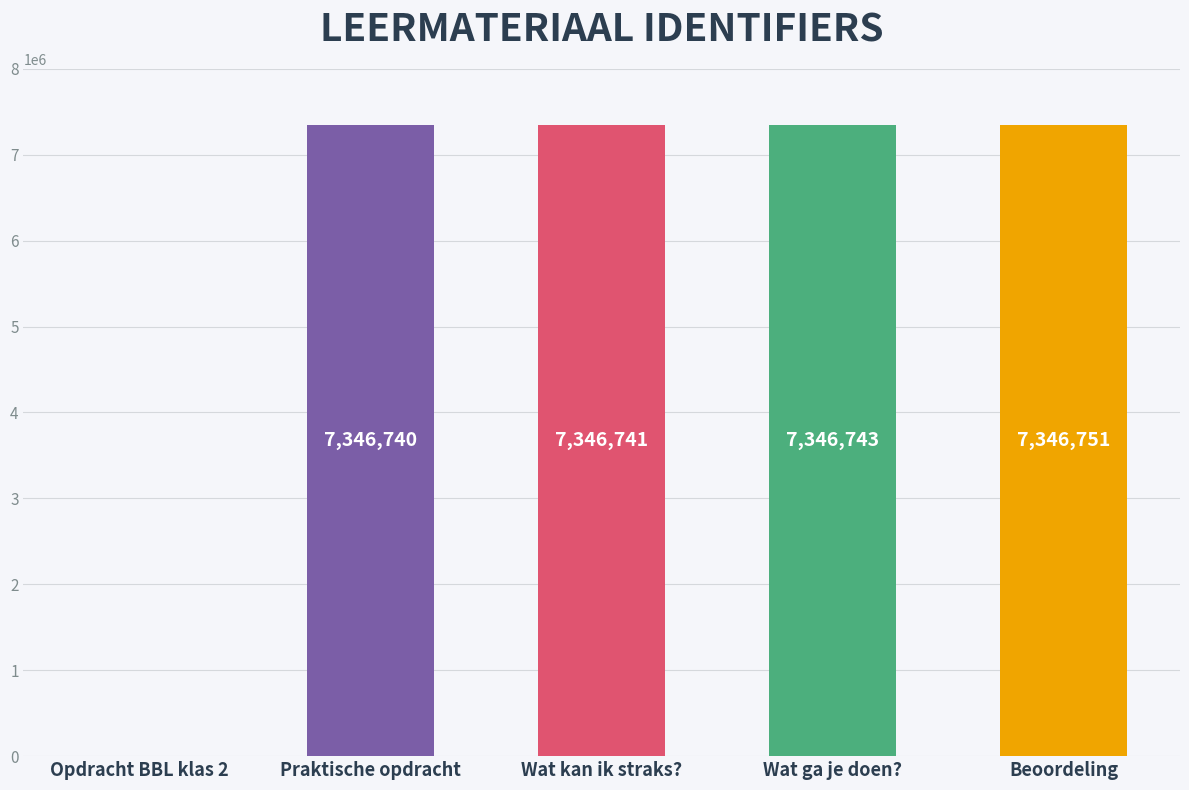

Is it true that the value at Praktische opdracht is 7346740?

True